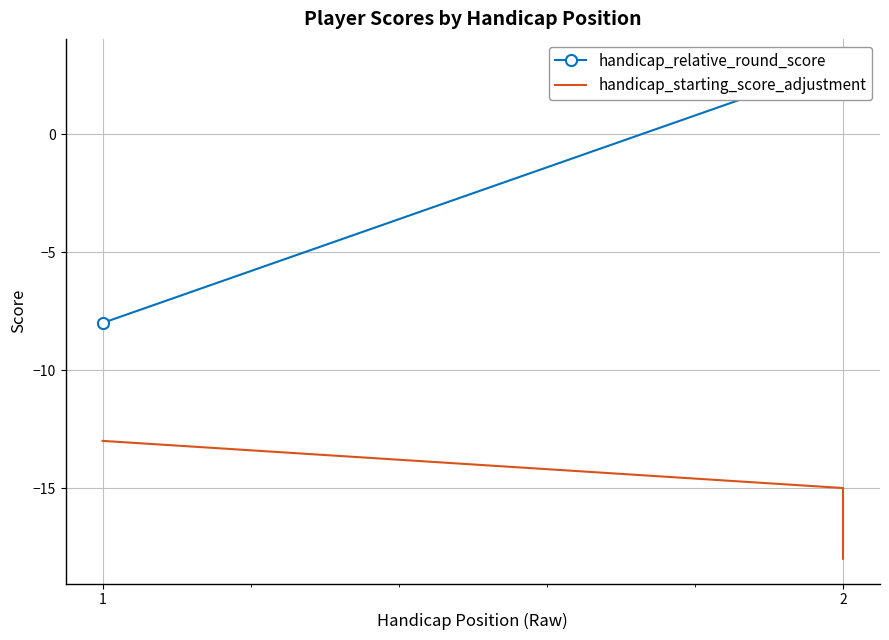

How many data points in handicap_starting_score_adjustment are less than -15?

1